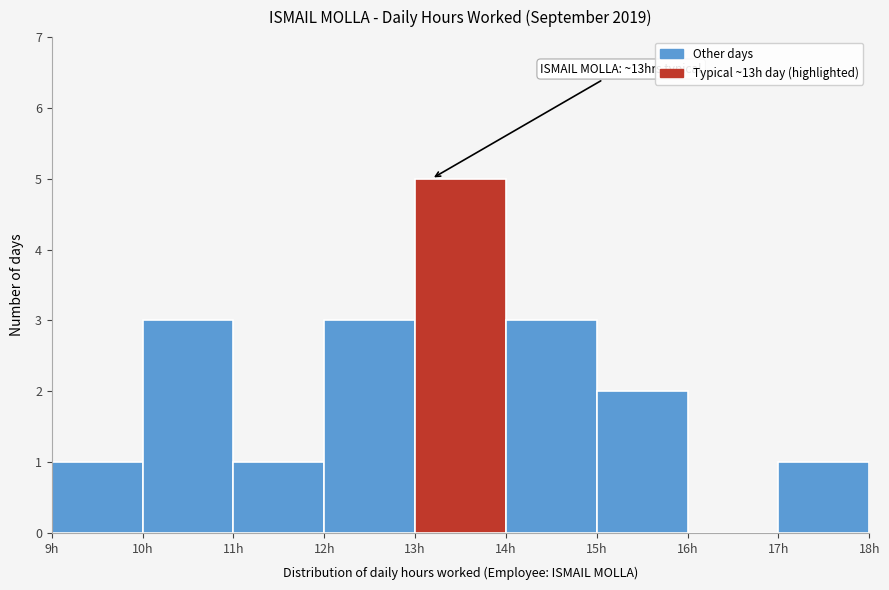

Over which range of the x-axis is the bar tallest?

13 to 14